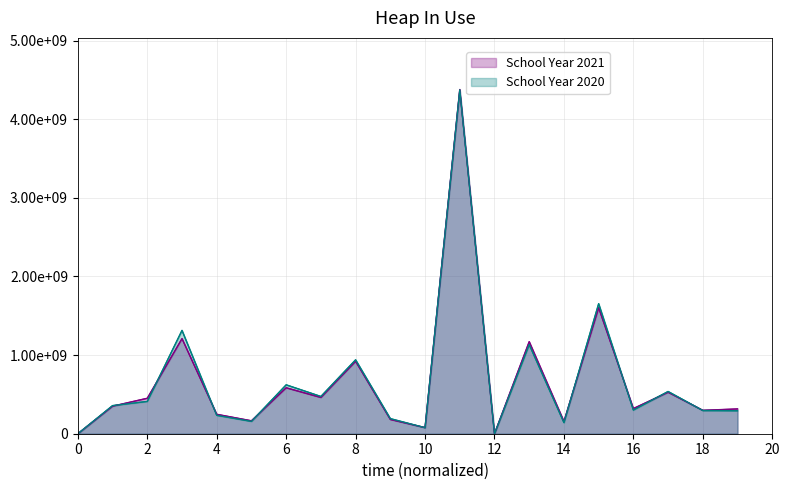

Where is School Year 2020 nearest to the value 2185885000?

15